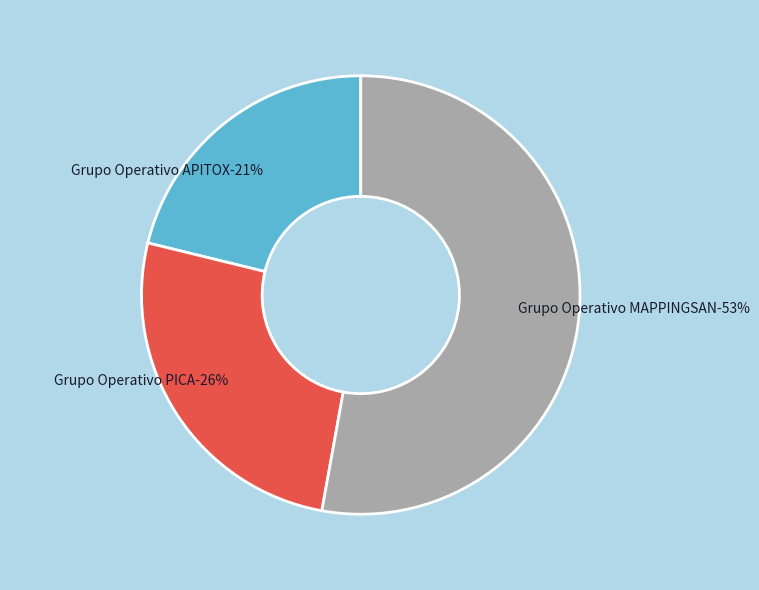

Is there any slice that represents more than half of the pie?

Yes